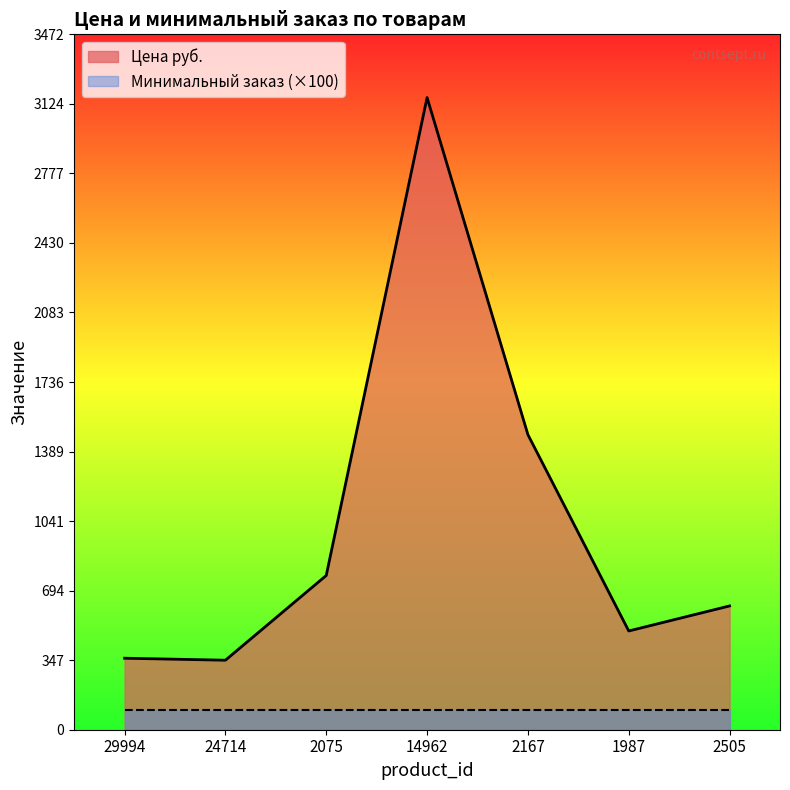

At which category does the chart reach its minimum across all series?

24714